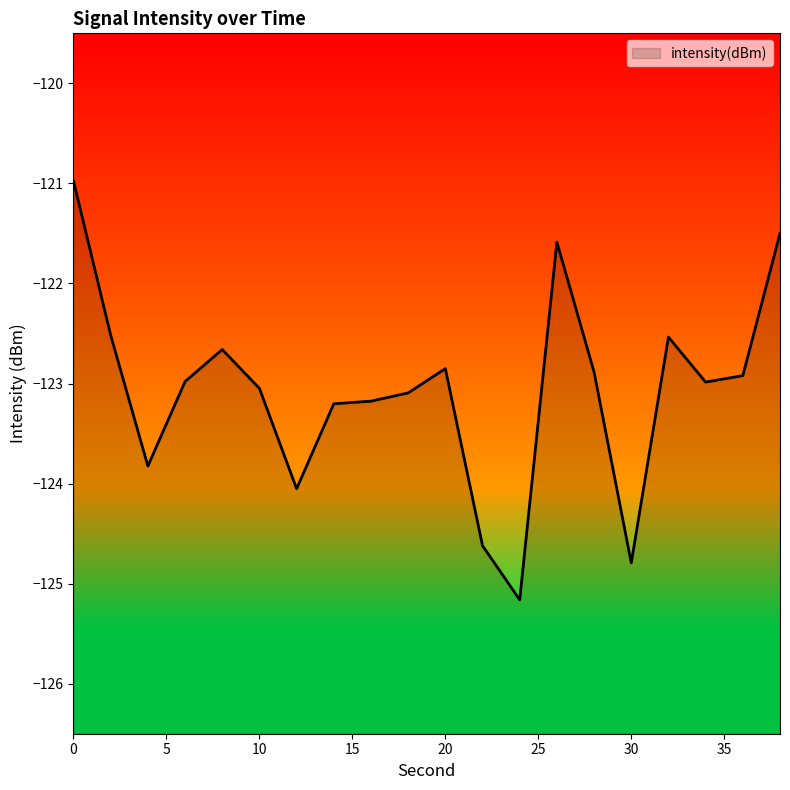

How many interior local valleys (lower than both neighbors) does the data have?

5